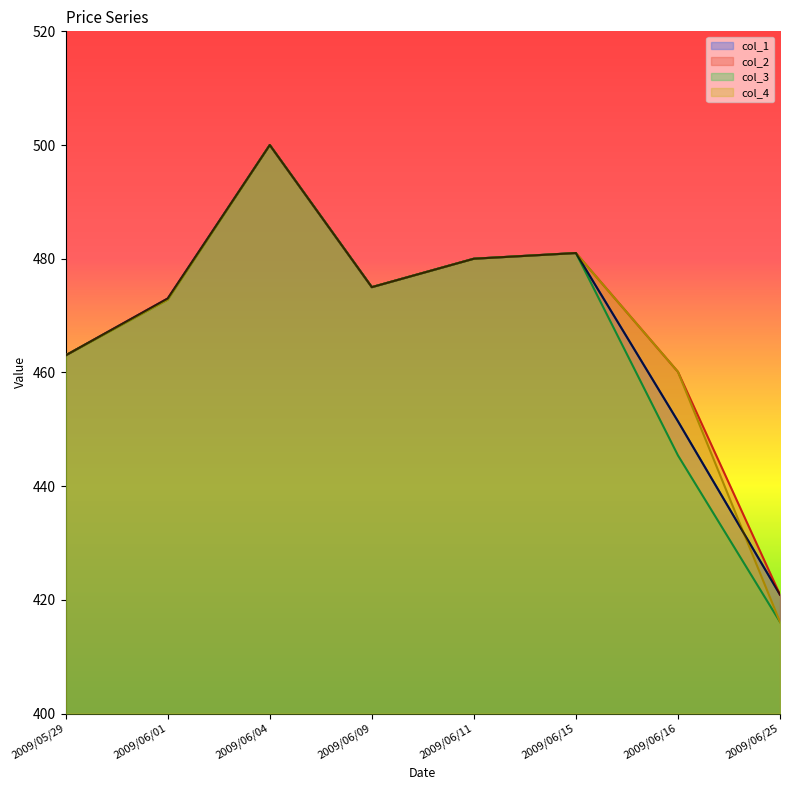

At which category does col_1 reach its first local valley?

2009/06/09